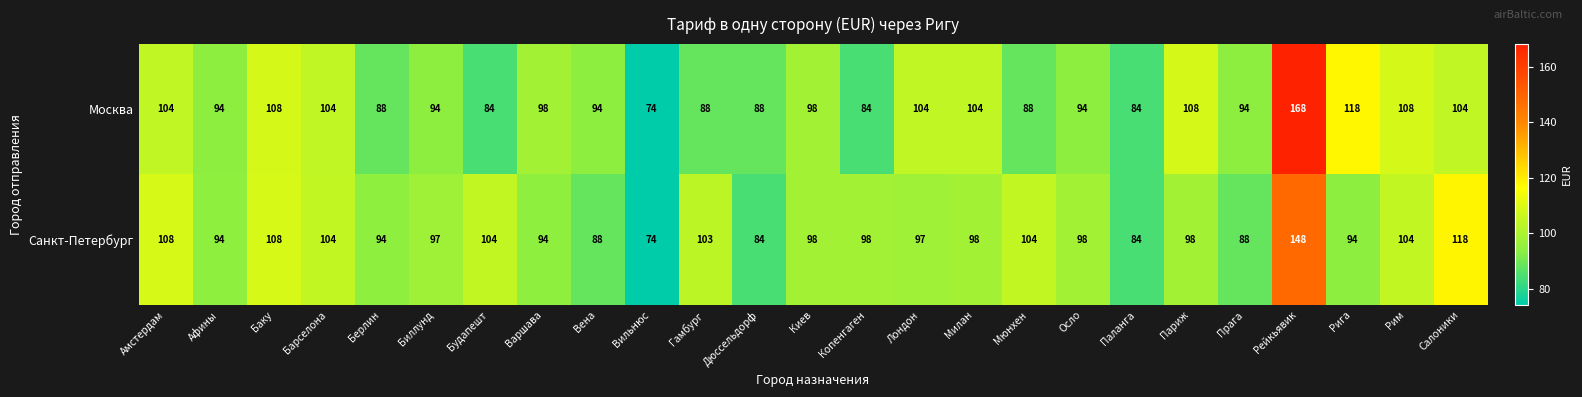

What is the total value across all series at Амстердам?

212